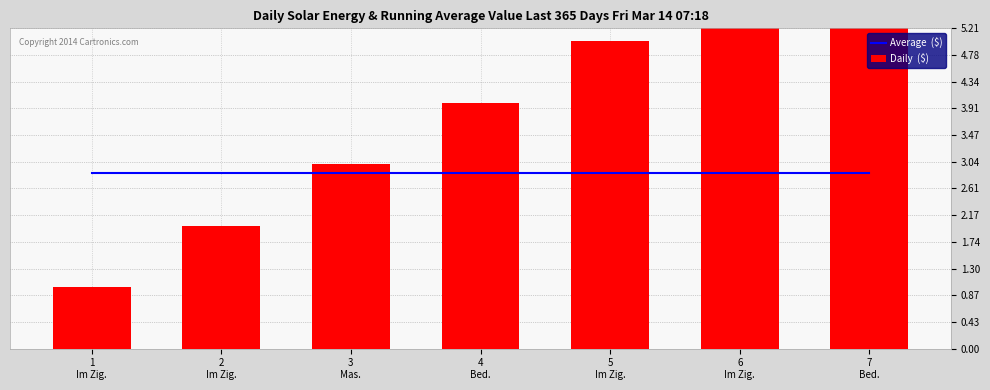

At 4
Bed., list the series in order from largest to smallest.

Daily  ($), Average  ($)